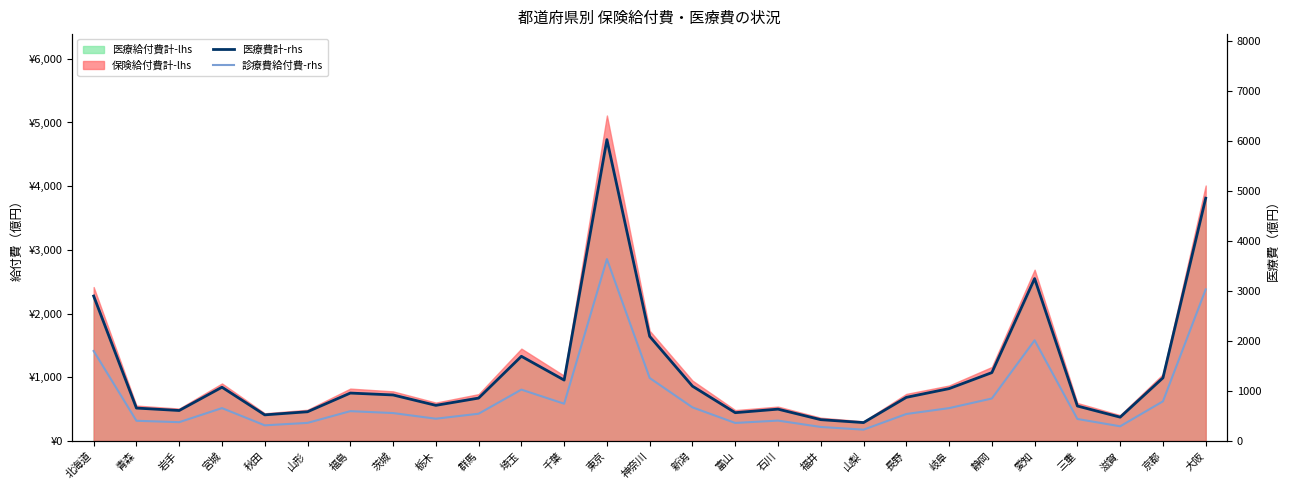

Is the value of 診療費給付費-rhs at 静岡 greater than the value of 医療費計-rhs at 千葉?

No